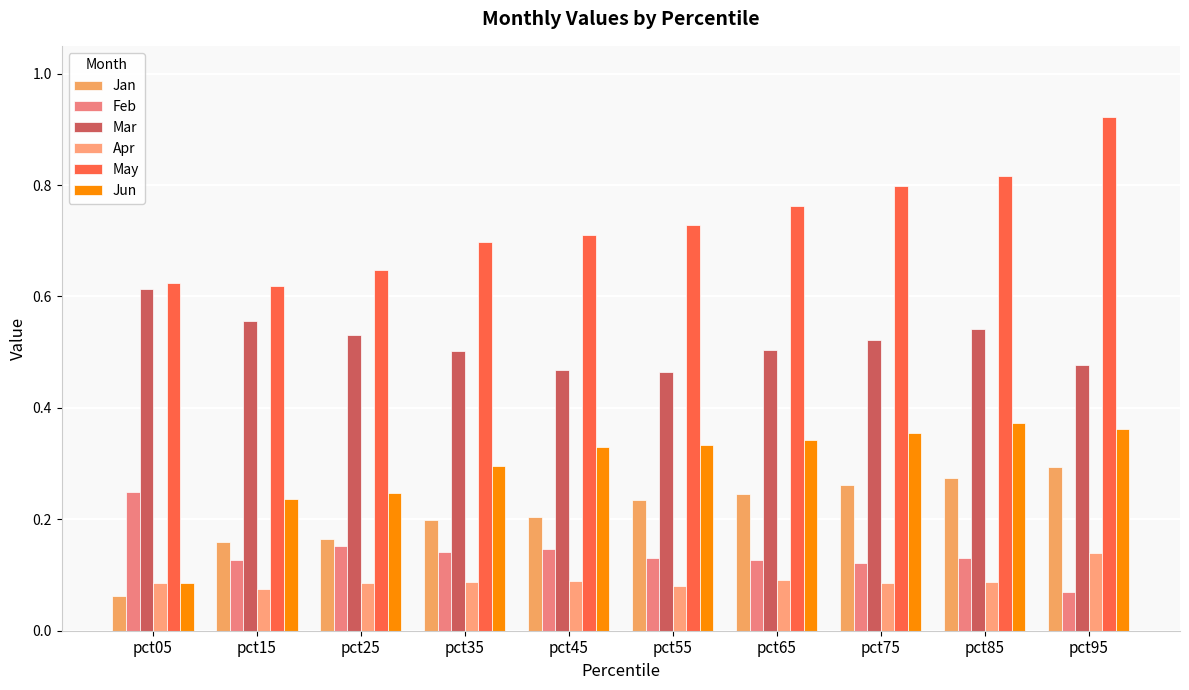

How many bars are there in each group?

6